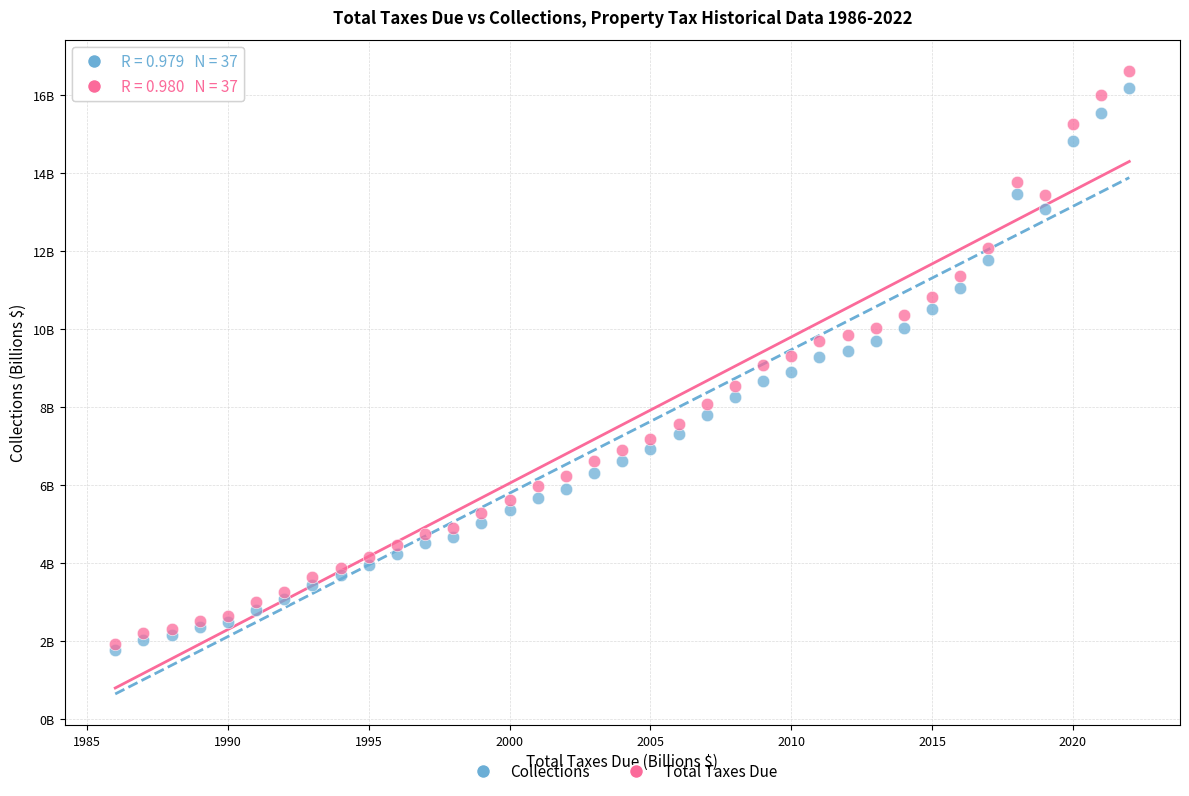

Which series contains the lowest Y value?

Collections